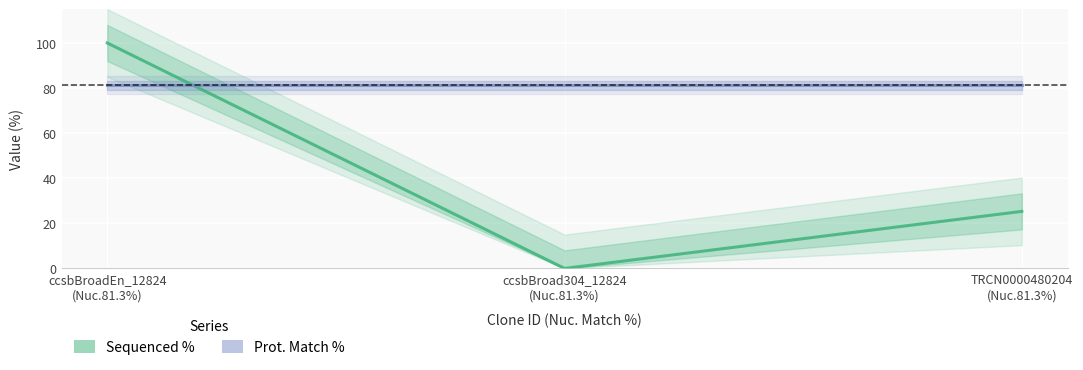

True or false: Sequenced % has a value of 10.9 at TRCN0000480204
(Nuc.81.3%).

False